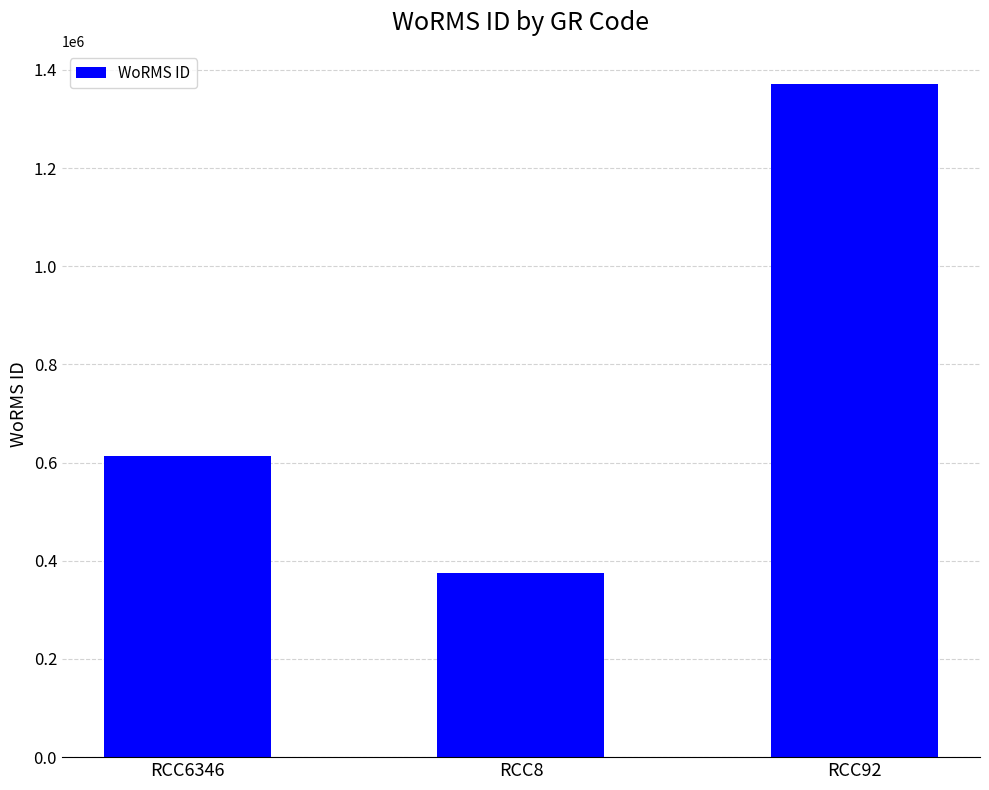

Which category has the lowest value across all series?

RCC8